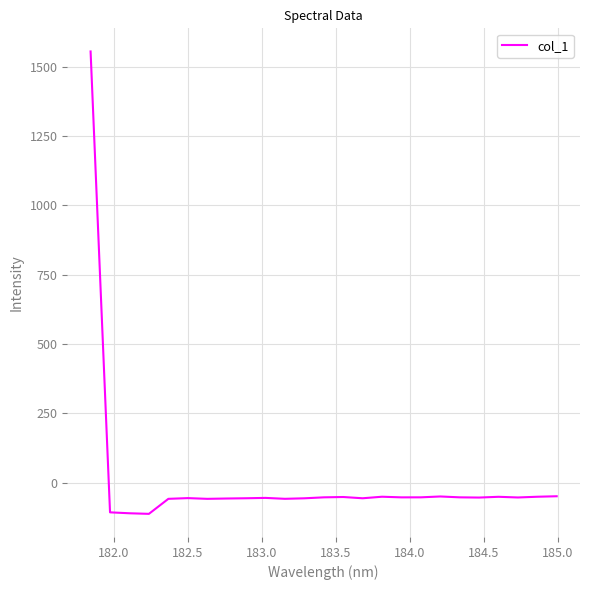

What is the smallest value displayed?

-111.8